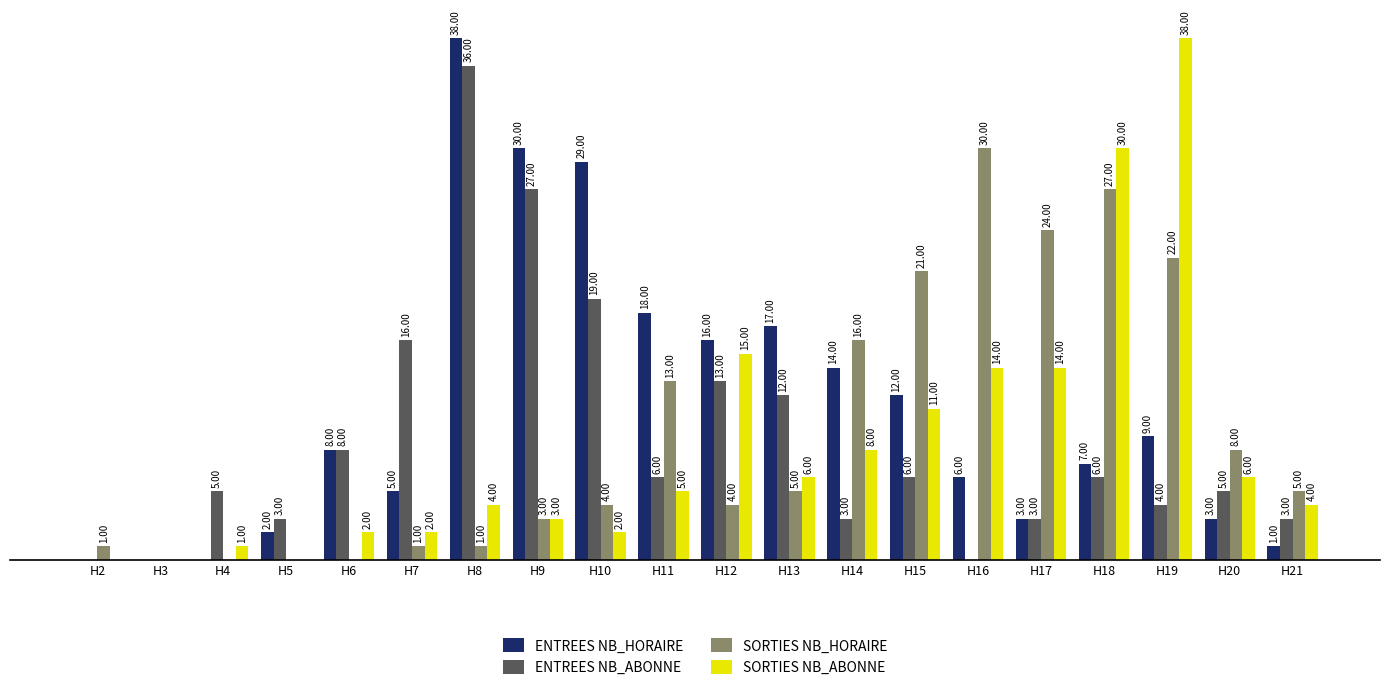

Is the value of SORTIES NB_ABONNE at H17 greater than the value of ENTREES NB_HORAIRE at H15?

Yes